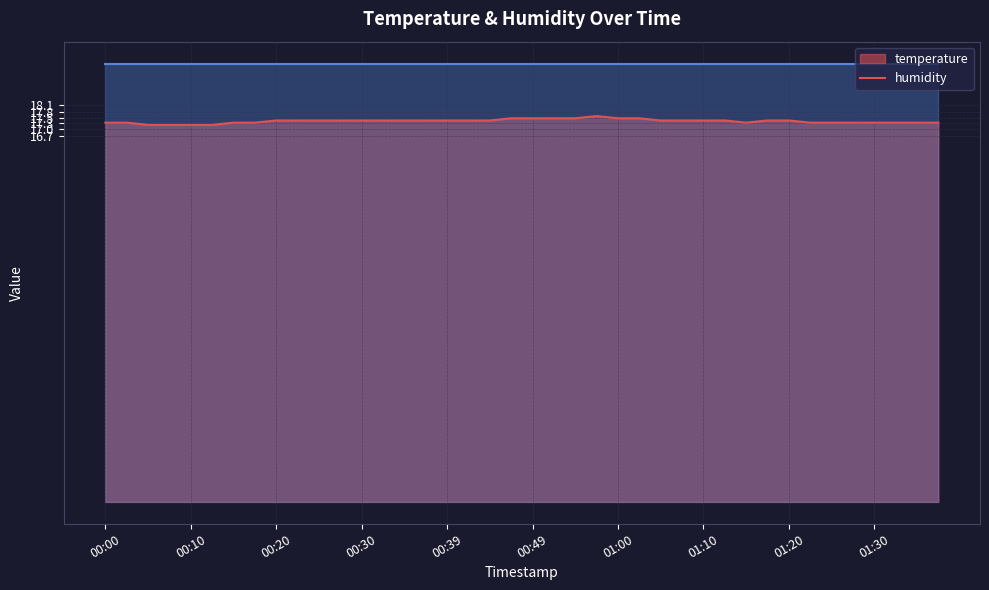

The chart shows a value of 17.4 at 01:05. True or false?

True